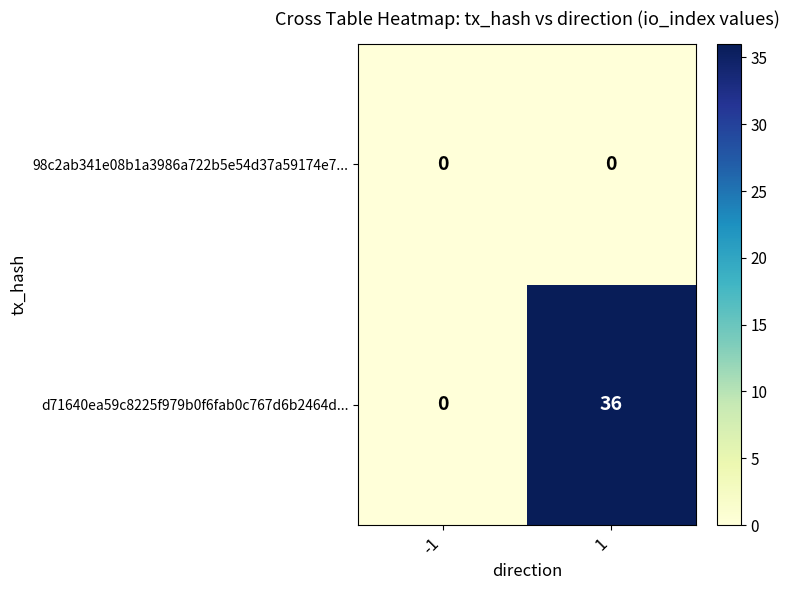

Rank the series by their maximum value, from lowest to highest.

98c2ab341e08b1a3986a722b5e54d37a59174e7..., d71640ea59c8225f979b0f6fab0c767d6b2464d...